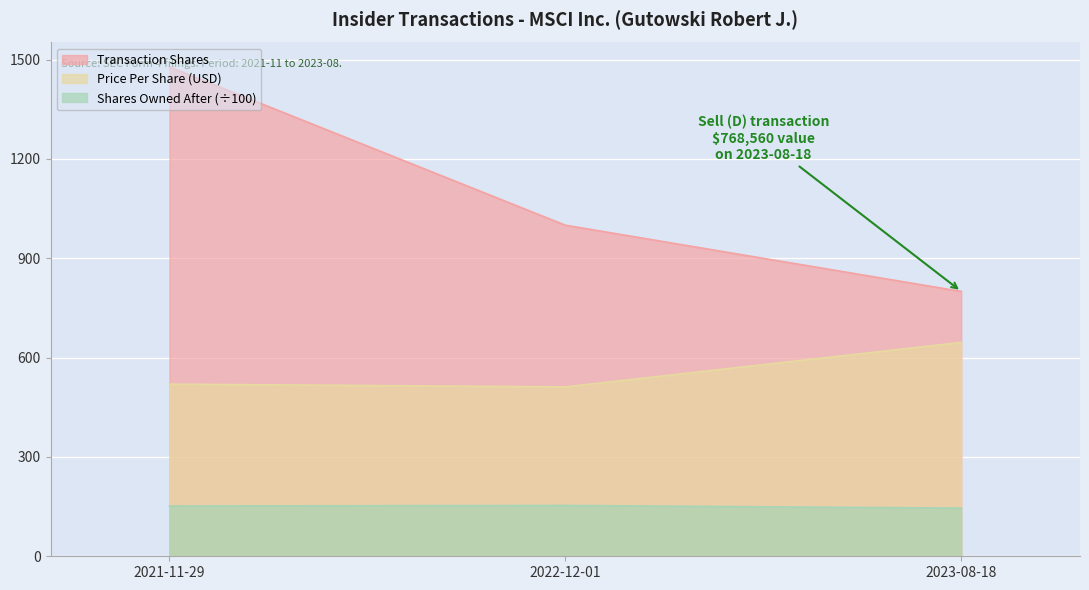

The transactionShares series shows 1478.0 at 2021-11-29. True or false?

True